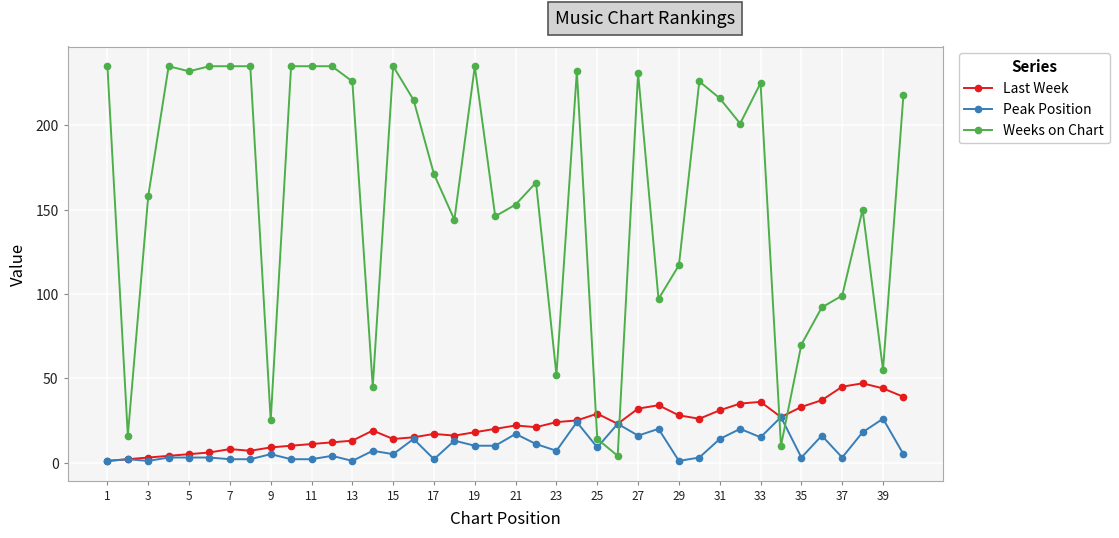

After their last crossing, which series has the higher values: Weeks on Chart or Peak Position?

Weeks on Chart